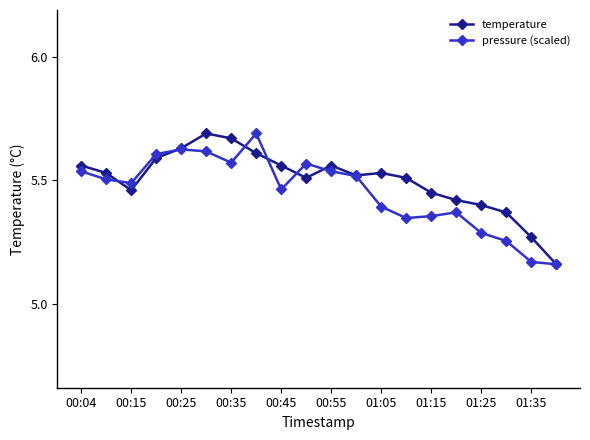

At how many categories does at least one series exceed 5?

20